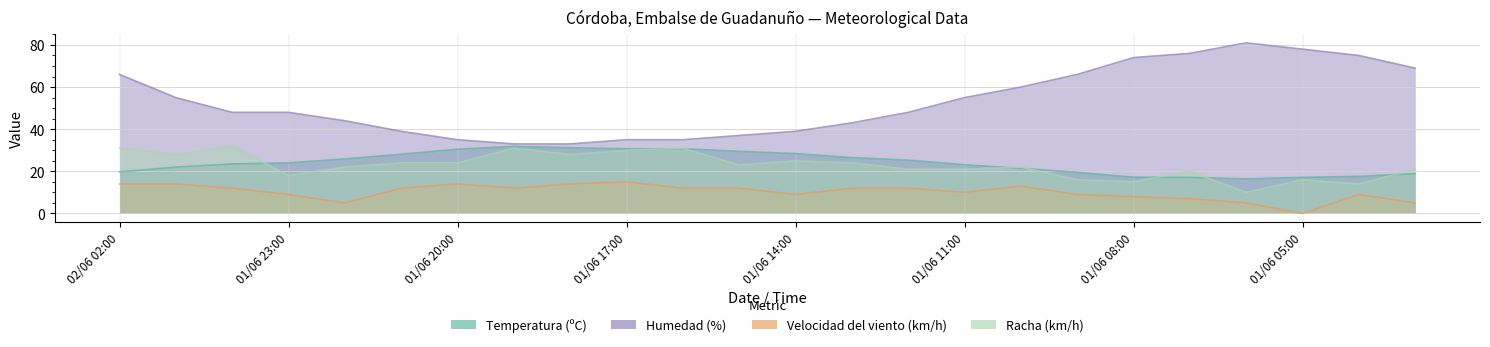

At which label does Humedad (%) first exceed 48?

02/06 02:00